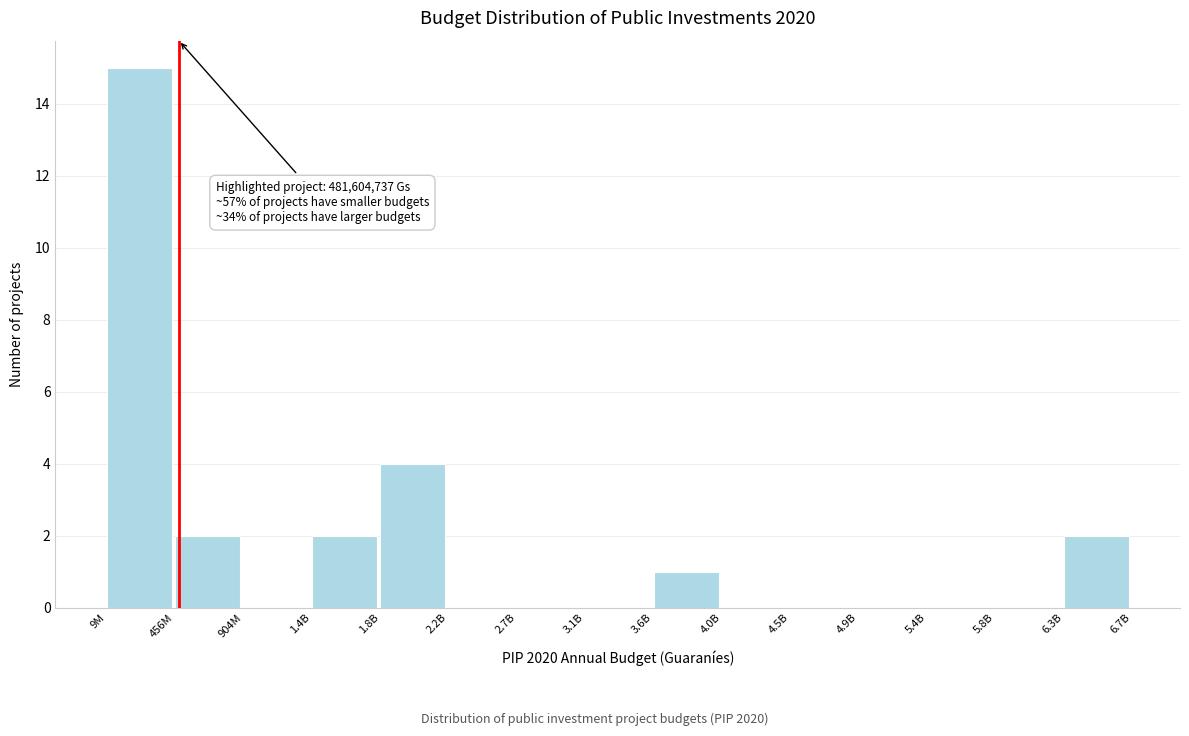

Reading left to right, list all the values displayed in this chart.

9M=15	456M=2	904M=0	1.4B=2	1.8B=4	2.2B=0	2.7B=0	3.1B=0	3.6B=1	4.0B=0	4.5B=0	4.9B=0	5.4B=0	5.8B=0	6.3B=2